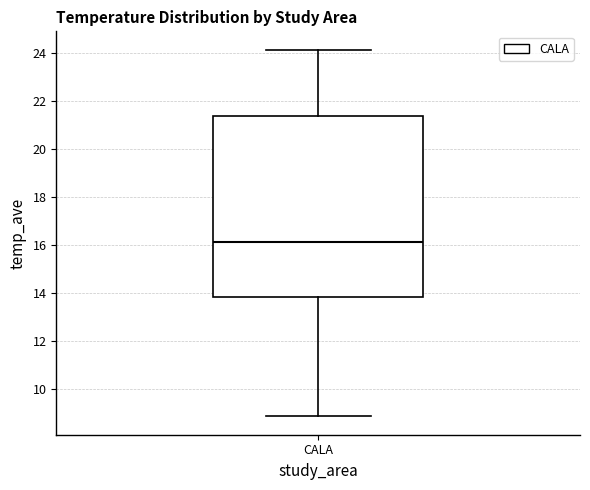

Where is the upper edge of the box for CALA on the y-axis? The values are not printed on the chart, so give them approximately, as read against the axis.

21.4